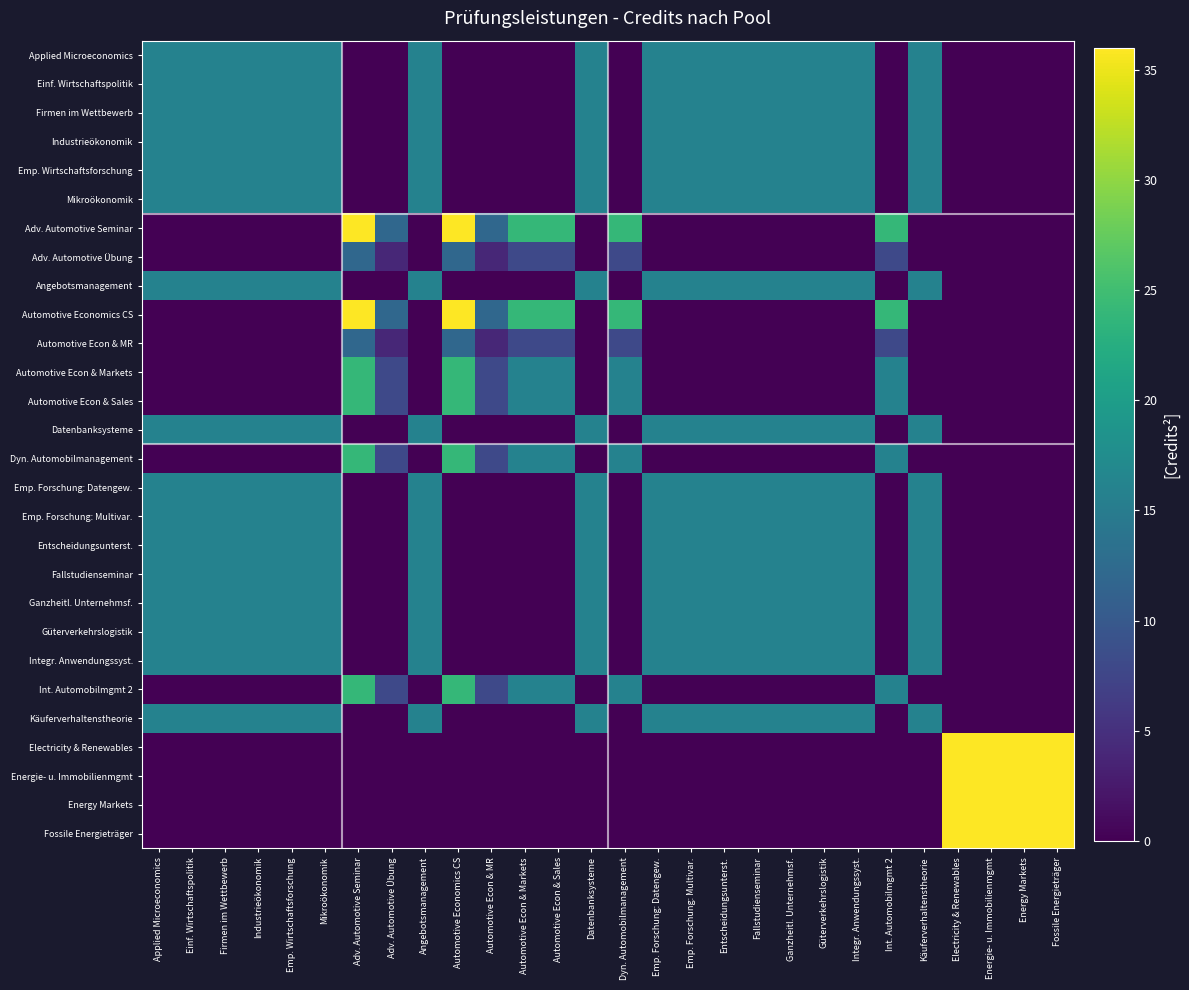

Reading left to right, transcribe all the data shown in this chart.

Applied Microeconomics: Applied Microeconomics=16	Einf. Wirtschaftspolitik=16	Firmen im Wettbewerb=16	Industrieökonomik=16	Emp. Wirtschaftsforschung=16	Mikroökonomik=16	Adv. Automotive Seminar=0	Adv. Automotive Übung=0	Angebotsmanagement=16	Automotive Economics CS=0	Automotive Econ & MR=0	Automotive Econ & Markets=0	Automotive Econ & Sales=0	Datenbanksysteme=16	Dyn. Automobilmanagement=0	Emp. Forschung: Datengew.=16	Emp. Forschung: Multivar.=16	Entscheidungsunterst.=16	Fallstudienseminar=16	Ganzheitl. Unternehmsf.=16	Güterverkehrslogistik=16	Integr. Anwendungssyst.=16	Int. Automobilmgmt 2=0	Käuferverhaltenstheorie=16	Electricity & Renewables=0	Energie- u. Immobilienmgmt=0	Energy Markets=0	Fossile Energieträger=0
Einf. Wirtschaftspolitik: Applied Microeconomics=16	Einf. Wirtschaftspolitik=16	Firmen im Wettbewerb=16	Industrieökonomik=16	Emp. Wirtschaftsforschung=16	Mikroökonomik=16	Adv. Automotive Seminar=0	Adv. Automotive Übung=0	Angebotsmanagement=16	Automotive Economics CS=0	Automotive Econ & MR=0	Automotive Econ & Markets=0	Automotive Econ & Sales=0	Datenbanksysteme=16	Dyn. Automobilmanagement=0	Emp. Forschung: Datengew.=16	Emp. Forschung: Multivar.=16	Entscheidungsunterst.=16	Fallstudienseminar=16	Ganzheitl. Unternehmsf.=16	Güterverkehrslogistik=16	Integr. Anwendungssyst.=16	Int. Automobilmgmt 2=0	Käuferverhaltenstheorie=16	Electricity & Renewables=0	Energie- u. Immobilienmgmt=0	Energy Markets=0	Fossile Energieträger=0
Firmen im Wettbewerb: Applied Microeconomics=16	Einf. Wirtschaftspolitik=16	Firmen im Wettbewerb=16	Industrieökonomik=16	Emp. Wirtschaftsforschung=16	Mikroökonomik=16	Adv. Automotive Seminar=0	Adv. Automotive Übung=0	Angebotsmanagement=16	Automotive Economics CS=0	Automotive Econ & MR=0	Automotive Econ & Markets=0	Automotive Econ & Sales=0	Datenbanksysteme=16	Dyn. Automobilmanagement=0	Emp. Forschung: Datengew.=16	Emp. Forschung: Multivar.=16	Entscheidungsunterst.=16	Fallstudienseminar=16	Ganzheitl. Unternehmsf.=16	Güterverkehrslogistik=16	Integr. Anwendungssyst.=16	Int. Automobilmgmt 2=0	Käuferverhaltenstheorie=16	Electricity & Renewables=0	Energie- u. Immobilienmgmt=0	Energy Markets=0	Fossile Energieträger=0
Industrieökonomik: Applied Microeconomics=16	Einf. Wirtschaftspolitik=16	Firmen im Wettbewerb=16	Industrieökonomik=16	Emp. Wirtschaftsforschung=16	Mikroökonomik=16	Adv. Automotive Seminar=0	Adv. Automotive Übung=0	Angebotsmanagement=16	Automotive Economics CS=0	Automotive Econ & MR=0	Automotive Econ & Markets=0	Automotive Econ & Sales=0	Datenbanksysteme=16	Dyn. Automobilmanagement=0	Emp. Forschung: Datengew.=16	Emp. Forschung: Multivar.=16	Entscheidungsunterst.=16	Fallstudienseminar=16	Ganzheitl. Unternehmsf.=16	Güterverkehrslogistik=16	Integr. Anwendungssyst.=16	Int. Automobilmgmt 2=0	Käuferverhaltenstheorie=16	Electricity & Renewables=0	Energie- u. Immobilienmgmt=0	Energy Markets=0	Fossile Energieträger=0
Emp. Wirtschaftsforschung: Applied Microeconomics=16	Einf. Wirtschaftspolitik=16	Firmen im Wettbewerb=16	Industrieökonomik=16	Emp. Wirtschaftsforschung=16	Mikroökonomik=16	Adv. Automotive Seminar=0	Adv. Automotive Übung=0	Angebotsmanagement=16	Automotive Economics CS=0	Automotive Econ & MR=0	Automotive Econ & Markets=0	Automotive Econ & Sales=0	Datenbanksysteme=16	Dyn. Automobilmanagement=0	Emp. Forschung: Datengew.=16	Emp. Forschung: Multivar.=16	Entscheidungsunterst.=16	Fallstudienseminar=16	Ganzheitl. Unternehmsf.=16	Güterverkehrslogistik=16	Integr. Anwendungssyst.=16	Int. Automobilmgmt 2=0	Käuferverhaltenstheorie=16	Electricity & Renewables=0	Energie- u. Immobilienmgmt=0	Energy Markets=0	Fossile Energieträger=0
Mikroökonomik: Applied Microeconomics=16	Einf. Wirtschaftspolitik=16	Firmen im Wettbewerb=16	Industrieökonomik=16	Emp. Wirtschaftsforschung=16	Mikroökonomik=16	Adv. Automotive Seminar=0	Adv. Automotive Übung=0	Angebotsmanagement=16	Automotive Economics CS=0	Automotive Econ & MR=0	Automotive Econ & Markets=0	Automotive Econ & Sales=0	Datenbanksysteme=16	Dyn. Automobilmanagement=0	Emp. Forschung: Datengew.=16	Emp. Forschung: Multivar.=16	Entscheidungsunterst.=16	Fallstudienseminar=16	Ganzheitl. Unternehmsf.=16	Güterverkehrslogistik=16	Integr. Anwendungssyst.=16	Int. Automobilmgmt 2=0	Käuferverhaltenstheorie=16	Electricity & Renewables=0	Energie- u. Immobilienmgmt=0	Energy Markets=0	Fossile Energieträger=0
Adv. Automotive Seminar: Applied Microeconomics=0	Einf. Wirtschaftspolitik=0	Firmen im Wettbewerb=0	Industrieökonomik=0	Emp. Wirtschaftsforschung=0	Mikroökonomik=0	Adv. Automotive Seminar=36	Adv. Automotive Übung=12	Angebotsmanagement=0	Automotive Economics CS=36	Automotive Econ & MR=12	Automotive Econ & Markets=24	Automotive Econ & Sales=24	Datenbanksysteme=0	Dyn. Automobilmanagement=24	Emp. Forschung: Datengew.=0	Emp. Forschung: Multivar.=0	Entscheidungsunterst.=0	Fallstudienseminar=0	Ganzheitl. Unternehmsf.=0	Güterverkehrslogistik=0	Integr. Anwendungssyst.=0	Int. Automobilmgmt 2=24	Käuferverhaltenstheorie=0	Electricity & Renewables=0	Energie- u. Immobilienmgmt=0	Energy Markets=0	Fossile Energieträger=0
Adv. Automotive Übung: Applied Microeconomics=0	Einf. Wirtschaftspolitik=0	Firmen im Wettbewerb=0	Industrieökonomik=0	Emp. Wirtschaftsforschung=0	Mikroökonomik=0	Adv. Automotive Seminar=12	Adv. Automotive Übung=4	Angebotsmanagement=0	Automotive Economics CS=12	Automotive Econ & MR=4	Automotive Econ & Markets=8	Automotive Econ & Sales=8	Datenbanksysteme=0	Dyn. Automobilmanagement=8	Emp. Forschung: Datengew.=0	Emp. Forschung: Multivar.=0	Entscheidungsunterst.=0	Fallstudienseminar=0	Ganzheitl. Unternehmsf.=0	Güterverkehrslogistik=0	Integr. Anwendungssyst.=0	Int. Automobilmgmt 2=8	Käuferverhaltenstheorie=0	Electricity & Renewables=0	Energie- u. Immobilienmgmt=0	Energy Markets=0	Fossile Energieträger=0
Angebotsmanagement: Applied Microeconomics=16	Einf. Wirtschaftspolitik=16	Firmen im Wettbewerb=16	Industrieökonomik=16	Emp. Wirtschaftsforschung=16	Mikroökonomik=16	Adv. Automotive Seminar=0	Adv. Automotive Übung=0	Angebotsmanagement=16	Automotive Economics CS=0	Automotive Econ & MR=0	Automotive Econ & Markets=0	Automotive Econ & Sales=0	Datenbanksysteme=16	Dyn. Automobilmanagement=0	Emp. Forschung: Datengew.=16	Emp. Forschung: Multivar.=16	Entscheidungsunterst.=16	Fallstudienseminar=16	Ganzheitl. Unternehmsf.=16	Güterverkehrslogistik=16	Integr. Anwendungssyst.=16	Int. Automobilmgmt 2=0	Käuferverhaltenstheorie=16	Electricity & Renewables=0	Energie- u. Immobilienmgmt=0	Energy Markets=0	Fossile Energieträger=0
Automotive Economics CS: Applied Microeconomics=0	Einf. Wirtschaftspolitik=0	Firmen im Wettbewerb=0	Industrieökonomik=0	Emp. Wirtschaftsforschung=0	Mikroökonomik=0	Adv. Automotive Seminar=36	Adv. Automotive Übung=12	Angebotsmanagement=0	Automotive Economics CS=36	Automotive Econ & MR=12	Automotive Econ & Markets=24	Automotive Econ & Sales=24	Datenbanksysteme=0	Dyn. Automobilmanagement=24	Emp. Forschung: Datengew.=0	Emp. Forschung: Multivar.=0	Entscheidungsunterst.=0	Fallstudienseminar=0	Ganzheitl. Unternehmsf.=0	Güterverkehrslogistik=0	Integr. Anwendungssyst.=0	Int. Automobilmgmt 2=24	Käuferverhaltenstheorie=0	Electricity & Renewables=0	Energie- u. Immobilienmgmt=0	Energy Markets=0	Fossile Energieträger=0
Automotive Econ & MR: Applied Microeconomics=0	Einf. Wirtschaftspolitik=0	Firmen im Wettbewerb=0	Industrieökonomik=0	Emp. Wirtschaftsforschung=0	Mikroökonomik=0	Adv. Automotive Seminar=12	Adv. Automotive Übung=4	Angebotsmanagement=0	Automotive Economics CS=12	Automotive Econ & MR=4	Automotive Econ & Markets=8	Automotive Econ & Sales=8	Datenbanksysteme=0	Dyn. Automobilmanagement=8	Emp. Forschung: Datengew.=0	Emp. Forschung: Multivar.=0	Entscheidungsunterst.=0	Fallstudienseminar=0	Ganzheitl. Unternehmsf.=0	Güterverkehrslogistik=0	Integr. Anwendungssyst.=0	Int. Automobilmgmt 2=8	Käuferverhaltenstheorie=0	Electricity & Renewables=0	Energie- u. Immobilienmgmt=0	Energy Markets=0	Fossile Energieträger=0
Automotive Econ & Markets: Applied Microeconomics=0	Einf. Wirtschaftspolitik=0	Firmen im Wettbewerb=0	Industrieökonomik=0	Emp. Wirtschaftsforschung=0	Mikroökonomik=0	Adv. Automotive Seminar=24	Adv. Automotive Übung=8	Angebotsmanagement=0	Automotive Economics CS=24	Automotive Econ & MR=8	Automotive Econ & Markets=16	Automotive Econ & Sales=16	Datenbanksysteme=0	Dyn. Automobilmanagement=16	Emp. Forschung: Datengew.=0	Emp. Forschung: Multivar.=0	Entscheidungsunterst.=0	Fallstudienseminar=0	Ganzheitl. Unternehmsf.=0	Güterverkehrslogistik=0	Integr. Anwendungssyst.=0	Int. Automobilmgmt 2=16	Käuferverhaltenstheorie=0	Electricity & Renewables=0	Energie- u. Immobilienmgmt=0	Energy Markets=0	Fossile Energieträger=0
Automotive Econ & Sales: Applied Microeconomics=0	Einf. Wirtschaftspolitik=0	Firmen im Wettbewerb=0	Industrieökonomik=0	Emp. Wirtschaftsforschung=0	Mikroökonomik=0	Adv. Automotive Seminar=24	Adv. Automotive Übung=8	Angebotsmanagement=0	Automotive Economics CS=24	Automotive Econ & MR=8	Automotive Econ & Markets=16	Automotive Econ & Sales=16	Datenbanksysteme=0	Dyn. Automobilmanagement=16	Emp. Forschung: Datengew.=0	Emp. Forschung: Multivar.=0	Entscheidungsunterst.=0	Fallstudienseminar=0	Ganzheitl. Unternehmsf.=0	Güterverkehrslogistik=0	Integr. Anwendungssyst.=0	Int. Automobilmgmt 2=16	Käuferverhaltenstheorie=0	Electricity & Renewables=0	Energie- u. Immobilienmgmt=0	Energy Markets=0	Fossile Energieträger=0
Datenbanksysteme: Applied Microeconomics=16	Einf. Wirtschaftspolitik=16	Firmen im Wettbewerb=16	Industrieökonomik=16	Emp. Wirtschaftsforschung=16	Mikroökonomik=16	Adv. Automotive Seminar=0	Adv. Automotive Übung=0	Angebotsmanagement=16	Automotive Economics CS=0	Automotive Econ & MR=0	Automotive Econ & Markets=0	Automotive Econ & Sales=0	Datenbanksysteme=16	Dyn. Automobilmanagement=0	Emp. Forschung: Datengew.=16	Emp. Forschung: Multivar.=16	Entscheidungsunterst.=16	Fallstudienseminar=16	Ganzheitl. Unternehmsf.=16	Güterverkehrslogistik=16	Integr. Anwendungssyst.=16	Int. Automobilmgmt 2=0	Käuferverhaltenstheorie=16	Electricity & Renewables=0	Energie- u. Immobilienmgmt=0	Energy Markets=0	Fossile Energieträger=0
Dyn. Automobilmanagement: Applied Microeconomics=0	Einf. Wirtschaftspolitik=0	Firmen im Wettbewerb=0	Industrieökonomik=0	Emp. Wirtschaftsforschung=0	Mikroökonomik=0	Adv. Automotive Seminar=24	Adv. Automotive Übung=8	Angebotsmanagement=0	Automotive Economics CS=24	Automotive Econ & MR=8	Automotive Econ & Markets=16	Automotive Econ & Sales=16	Datenbanksysteme=0	Dyn. Automobilmanagement=16	Emp. Forschung: Datengew.=0	Emp. Forschung: Multivar.=0	Entscheidungsunterst.=0	Fallstudienseminar=0	Ganzheitl. Unternehmsf.=0	Güterverkehrslogistik=0	Integr. Anwendungssyst.=0	Int. Automobilmgmt 2=16	Käuferverhaltenstheorie=0	Electricity & Renewables=0	Energie- u. Immobilienmgmt=0	Energy Markets=0	Fossile Energieträger=0
Emp. Forschung: Datengew.: Applied Microeconomics=16	Einf. Wirtschaftspolitik=16	Firmen im Wettbewerb=16	Industrieökonomik=16	Emp. Wirtschaftsforschung=16	Mikroökonomik=16	Adv. Automotive Seminar=0	Adv. Automotive Übung=0	Angebotsmanagement=16	Automotive Economics CS=0	Automotive Econ & MR=0	Automotive Econ & Markets=0	Automotive Econ & Sales=0	Datenbanksysteme=16	Dyn. Automobilmanagement=0	Emp. Forschung: Datengew.=16	Emp. Forschung: Multivar.=16	Entscheidungsunterst.=16	Fallstudienseminar=16	Ganzheitl. Unternehmsf.=16	Güterverkehrslogistik=16	Integr. Anwendungssyst.=16	Int. Automobilmgmt 2=0	Käuferverhaltenstheorie=16	Electricity & Renewables=0	Energie- u. Immobilienmgmt=0	Energy Markets=0	Fossile Energieträger=0
Emp. Forschung: Multivar.: Applied Microeconomics=16	Einf. Wirtschaftspolitik=16	Firmen im Wettbewerb=16	Industrieökonomik=16	Emp. Wirtschaftsforschung=16	Mikroökonomik=16	Adv. Automotive Seminar=0	Adv. Automotive Übung=0	Angebotsmanagement=16	Automotive Economics CS=0	Automotive Econ & MR=0	Automotive Econ & Markets=0	Automotive Econ & Sales=0	Datenbanksysteme=16	Dyn. Automobilmanagement=0	Emp. Forschung: Datengew.=16	Emp. Forschung: Multivar.=16	Entscheidungsunterst.=16	Fallstudienseminar=16	Ganzheitl. Unternehmsf.=16	Güterverkehrslogistik=16	Integr. Anwendungssyst.=16	Int. Automobilmgmt 2=0	Käuferverhaltenstheorie=16	Electricity & Renewables=0	Energie- u. Immobilienmgmt=0	Energy Markets=0	Fossile Energieträger=0
Entscheidungsunterst.: Applied Microeconomics=16	Einf. Wirtschaftspolitik=16	Firmen im Wettbewerb=16	Industrieökonomik=16	Emp. Wirtschaftsforschung=16	Mikroökonomik=16	Adv. Automotive Seminar=0	Adv. Automotive Übung=0	Angebotsmanagement=16	Automotive Economics CS=0	Automotive Econ & MR=0	Automotive Econ & Markets=0	Automotive Econ & Sales=0	Datenbanksysteme=16	Dyn. Automobilmanagement=0	Emp. Forschung: Datengew.=16	Emp. Forschung: Multivar.=16	Entscheidungsunterst.=16	Fallstudienseminar=16	Ganzheitl. Unternehmsf.=16	Güterverkehrslogistik=16	Integr. Anwendungssyst.=16	Int. Automobilmgmt 2=0	Käuferverhaltenstheorie=16	Electricity & Renewables=0	Energie- u. Immobilienmgmt=0	Energy Markets=0	Fossile Energieträger=0
Fallstudienseminar: Applied Microeconomics=16	Einf. Wirtschaftspolitik=16	Firmen im Wettbewerb=16	Industrieökonomik=16	Emp. Wirtschaftsforschung=16	Mikroökonomik=16	Adv. Automotive Seminar=0	Adv. Automotive Übung=0	Angebotsmanagement=16	Automotive Economics CS=0	Automotive Econ & MR=0	Automotive Econ & Markets=0	Automotive Econ & Sales=0	Datenbanksysteme=16	Dyn. Automobilmanagement=0	Emp. Forschung: Datengew.=16	Emp. Forschung: Multivar.=16	Entscheidungsunterst.=16	Fallstudienseminar=16	Ganzheitl. Unternehmsf.=16	Güterverkehrslogistik=16	Integr. Anwendungssyst.=16	Int. Automobilmgmt 2=0	Käuferverhaltenstheorie=16	Electricity & Renewables=0	Energie- u. Immobilienmgmt=0	Energy Markets=0	Fossile Energieträger=0
Ganzheitl. Unternehmsf.: Applied Microeconomics=16	Einf. Wirtschaftspolitik=16	Firmen im Wettbewerb=16	Industrieökonomik=16	Emp. Wirtschaftsforschung=16	Mikroökonomik=16	Adv. Automotive Seminar=0	Adv. Automotive Übung=0	Angebotsmanagement=16	Automotive Economics CS=0	Automotive Econ & MR=0	Automotive Econ & Markets=0	Automotive Econ & Sales=0	Datenbanksysteme=16	Dyn. Automobilmanagement=0	Emp. Forschung: Datengew.=16	Emp. Forschung: Multivar.=16	Entscheidungsunterst.=16	Fallstudienseminar=16	Ganzheitl. Unternehmsf.=16	Güterverkehrslogistik=16	Integr. Anwendungssyst.=16	Int. Automobilmgmt 2=0	Käuferverhaltenstheorie=16	Electricity & Renewables=0	Energie- u. Immobilienmgmt=0	Energy Markets=0	Fossile Energieträger=0
Güterverkehrslogistik: Applied Microeconomics=16	Einf. Wirtschaftspolitik=16	Firmen im Wettbewerb=16	Industrieökonomik=16	Emp. Wirtschaftsforschung=16	Mikroökonomik=16	Adv. Automotive Seminar=0	Adv. Automotive Übung=0	Angebotsmanagement=16	Automotive Economics CS=0	Automotive Econ & MR=0	Automotive Econ & Markets=0	Automotive Econ & Sales=0	Datenbanksysteme=16	Dyn. Automobilmanagement=0	Emp. Forschung: Datengew.=16	Emp. Forschung: Multivar.=16	Entscheidungsunterst.=16	Fallstudienseminar=16	Ganzheitl. Unternehmsf.=16	Güterverkehrslogistik=16	Integr. Anwendungssyst.=16	Int. Automobilmgmt 2=0	Käuferverhaltenstheorie=16	Electricity & Renewables=0	Energie- u. Immobilienmgmt=0	Energy Markets=0	Fossile Energieträger=0
Integr. Anwendungssyst.: Applied Microeconomics=16	Einf. Wirtschaftspolitik=16	Firmen im Wettbewerb=16	Industrieökonomik=16	Emp. Wirtschaftsforschung=16	Mikroökonomik=16	Adv. Automotive Seminar=0	Adv. Automotive Übung=0	Angebotsmanagement=16	Automotive Economics CS=0	Automotive Econ & MR=0	Automotive Econ & Markets=0	Automotive Econ & Sales=0	Datenbanksysteme=16	Dyn. Automobilmanagement=0	Emp. Forschung: Datengew.=16	Emp. Forschung: Multivar.=16	Entscheidungsunterst.=16	Fallstudienseminar=16	Ganzheitl. Unternehmsf.=16	Güterverkehrslogistik=16	Integr. Anwendungssyst.=16	Int. Automobilmgmt 2=0	Käuferverhaltenstheorie=16	Electricity & Renewables=0	Energie- u. Immobilienmgmt=0	Energy Markets=0	Fossile Energieträger=0
Int. Automobilmgmt 2: Applied Microeconomics=0	Einf. Wirtschaftspolitik=0	Firmen im Wettbewerb=0	Industrieökonomik=0	Emp. Wirtschaftsforschung=0	Mikroökonomik=0	Adv. Automotive Seminar=24	Adv. Automotive Übung=8	Angebotsmanagement=0	Automotive Economics CS=24	Automotive Econ & MR=8	Automotive Econ & Markets=16	Automotive Econ & Sales=16	Datenbanksysteme=0	Dyn. Automobilmanagement=16	Emp. Forschung: Datengew.=0	Emp. Forschung: Multivar.=0	Entscheidungsunterst.=0	Fallstudienseminar=0	Ganzheitl. Unternehmsf.=0	Güterverkehrslogistik=0	Integr. Anwendungssyst.=0	Int. Automobilmgmt 2=16	Käuferverhaltenstheorie=0	Electricity & Renewables=0	Energie- u. Immobilienmgmt=0	Energy Markets=0	Fossile Energieträger=0
Käuferverhaltenstheorie: Applied Microeconomics=16	Einf. Wirtschaftspolitik=16	Firmen im Wettbewerb=16	Industrieökonomik=16	Emp. Wirtschaftsforschung=16	Mikroökonomik=16	Adv. Automotive Seminar=0	Adv. Automotive Übung=0	Angebotsmanagement=16	Automotive Economics CS=0	Automotive Econ & MR=0	Automotive Econ & Markets=0	Automotive Econ & Sales=0	Datenbanksysteme=16	Dyn. Automobilmanagement=0	Emp. Forschung: Datengew.=16	Emp. Forschung: Multivar.=16	Entscheidungsunterst.=16	Fallstudienseminar=16	Ganzheitl. Unternehmsf.=16	Güterverkehrslogistik=16	Integr. Anwendungssyst.=16	Int. Automobilmgmt 2=0	Käuferverhaltenstheorie=16	Electricity & Renewables=0	Energie- u. Immobilienmgmt=0	Energy Markets=0	Fossile Energieträger=0
Electricity & Renewables: Applied Microeconomics=0	Einf. Wirtschaftspolitik=0	Firmen im Wettbewerb=0	Industrieökonomik=0	Emp. Wirtschaftsforschung=0	Mikroökonomik=0	Adv. Automotive Seminar=0	Adv. Automotive Übung=0	Angebotsmanagement=0	Automotive Economics CS=0	Automotive Econ & MR=0	Automotive Econ & Markets=0	Automotive Econ & Sales=0	Datenbanksysteme=0	Dyn. Automobilmanagement=0	Emp. Forschung: Datengew.=0	Emp. Forschung: Multivar.=0	Entscheidungsunterst.=0	Fallstudienseminar=0	Ganzheitl. Unternehmsf.=0	Güterverkehrslogistik=0	Integr. Anwendungssyst.=0	Int. Automobilmgmt 2=0	Käuferverhaltenstheorie=0	Electricity & Renewables=36	Energie- u. Immobilienmgmt=36	Energy Markets=36	Fossile Energieträger=36
Energie- u. Immobilienmgmt: Applied Microeconomics=0	Einf. Wirtschaftspolitik=0	Firmen im Wettbewerb=0	Industrieökonomik=0	Emp. Wirtschaftsforschung=0	Mikroökonomik=0	Adv. Automotive Seminar=0	Adv. Automotive Übung=0	Angebotsmanagement=0	Automotive Economics CS=0	Automotive Econ & MR=0	Automotive Econ & Markets=0	Automotive Econ & Sales=0	Datenbanksysteme=0	Dyn. Automobilmanagement=0	Emp. Forschung: Datengew.=0	Emp. Forschung: Multivar.=0	Entscheidungsunterst.=0	Fallstudienseminar=0	Ganzheitl. Unternehmsf.=0	Güterverkehrslogistik=0	Integr. Anwendungssyst.=0	Int. Automobilmgmt 2=0	Käuferverhaltenstheorie=0	Electricity & Renewables=36	Energie- u. Immobilienmgmt=36	Energy Markets=36	Fossile Energieträger=36
Energy Markets: Applied Microeconomics=0	Einf. Wirtschaftspolitik=0	Firmen im Wettbewerb=0	Industrieökonomik=0	Emp. Wirtschaftsforschung=0	Mikroökonomik=0	Adv. Automotive Seminar=0	Adv. Automotive Übung=0	Angebotsmanagement=0	Automotive Economics CS=0	Automotive Econ & MR=0	Automotive Econ & Markets=0	Automotive Econ & Sales=0	Datenbanksysteme=0	Dyn. Automobilmanagement=0	Emp. Forschung: Datengew.=0	Emp. Forschung: Multivar.=0	Entscheidungsunterst.=0	Fallstudienseminar=0	Ganzheitl. Unternehmsf.=0	Güterverkehrslogistik=0	Integr. Anwendungssyst.=0	Int. Automobilmgmt 2=0	Käuferverhaltenstheorie=0	Electricity & Renewables=36	Energie- u. Immobilienmgmt=36	Energy Markets=36	Fossile Energieträger=36
Fossile Energieträger: Applied Microeconomics=0	Einf. Wirtschaftspolitik=0	Firmen im Wettbewerb=0	Industrieökonomik=0	Emp. Wirtschaftsforschung=0	Mikroökonomik=0	Adv. Automotive Seminar=0	Adv. Automotive Übung=0	Angebotsmanagement=0	Automotive Economics CS=0	Automotive Econ & MR=0	Automotive Econ & Markets=0	Automotive Econ & Sales=0	Datenbanksysteme=0	Dyn. Automobilmanagement=0	Emp. Forschung: Datengew.=0	Emp. Forschung: Multivar.=0	Entscheidungsunterst.=0	Fallstudienseminar=0	Ganzheitl. Unternehmsf.=0	Güterverkehrslogistik=0	Integr. Anwendungssyst.=0	Int. Automobilmgmt 2=0	Käuferverhaltenstheorie=0	Electricity & Renewables=36	Energie- u. Immobilienmgmt=36	Energy Markets=36	Fossile Energieträger=36